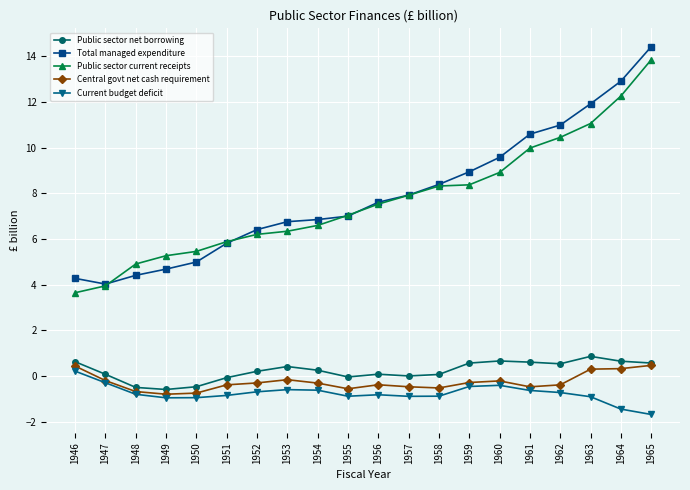

Which category has the highest value in the Total managed expenditure series?

1965